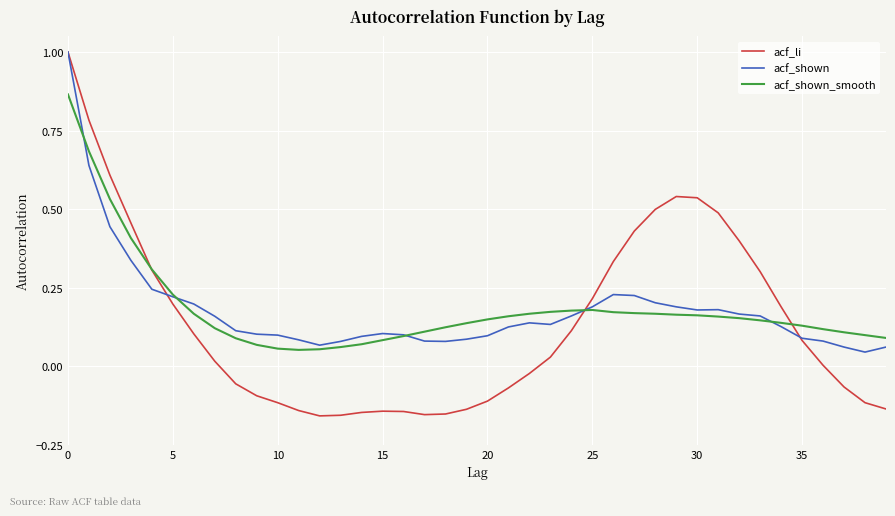

Which series has the largest range (max minus min)?

acf_li